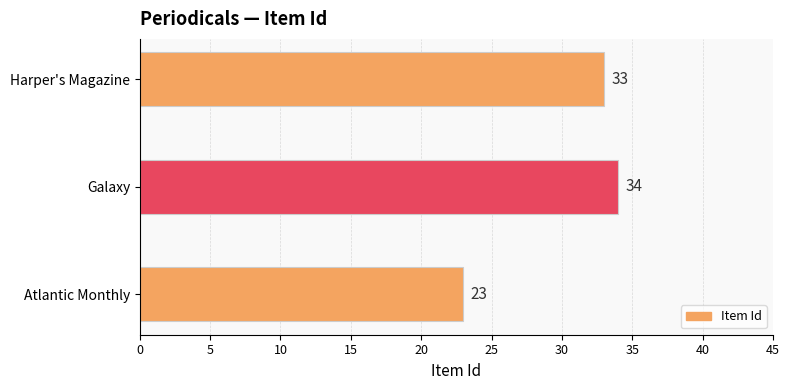

Reading bottom to top, extract all data points from this chart.

Atlantic Monthly=23	Galaxy=34	Harper's Magazine=33